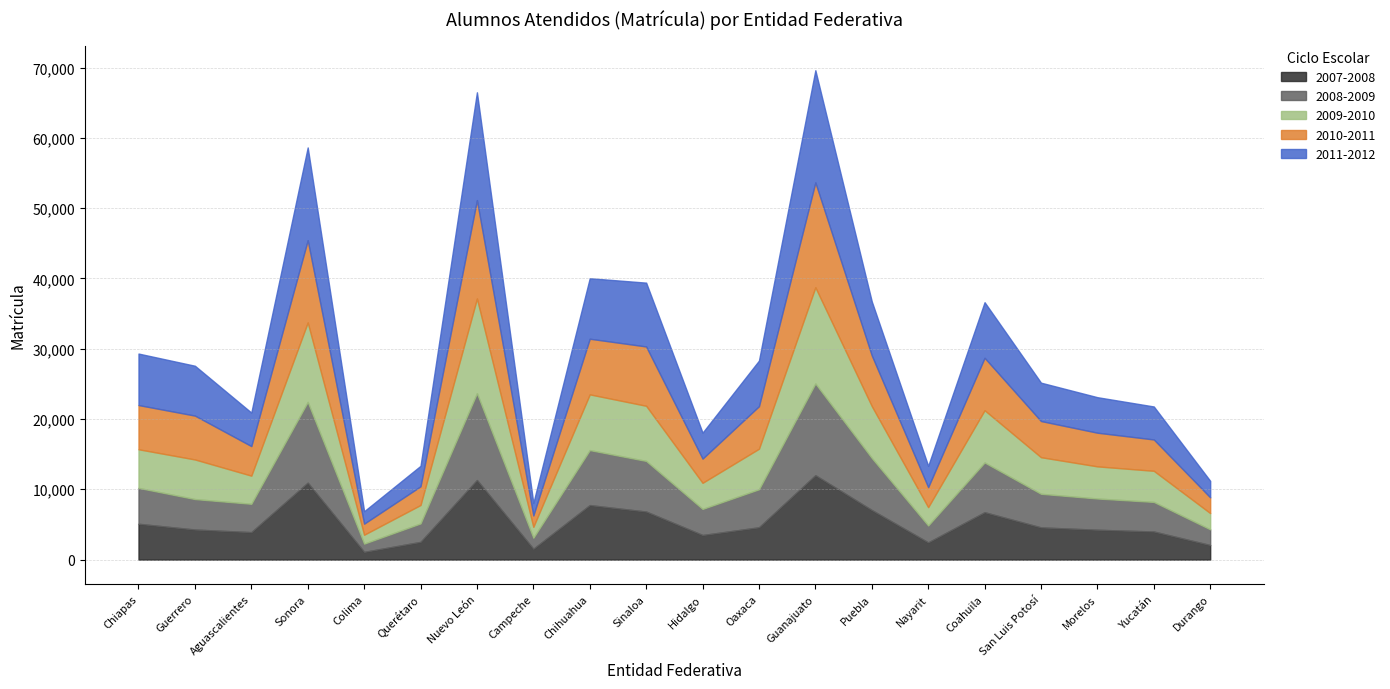

True or false: 2007-2008 and 2010-2011 intersect in this chart.

True